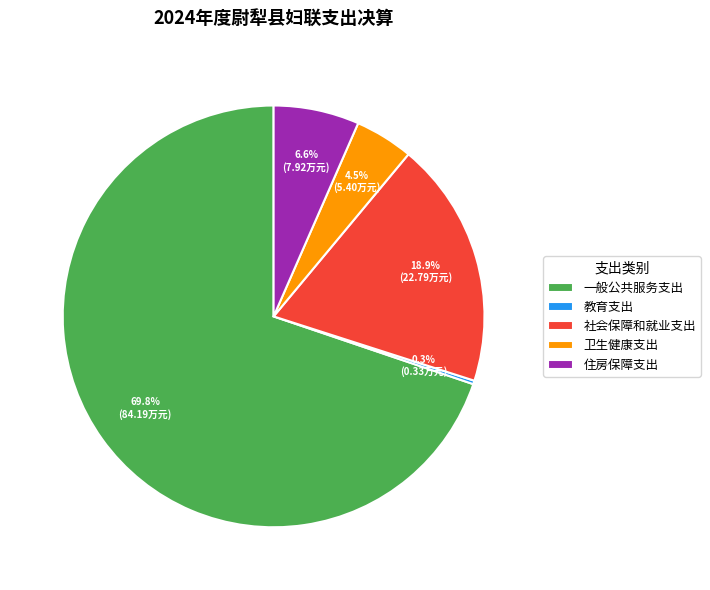

Is there a majority slice in this chart?

Yes